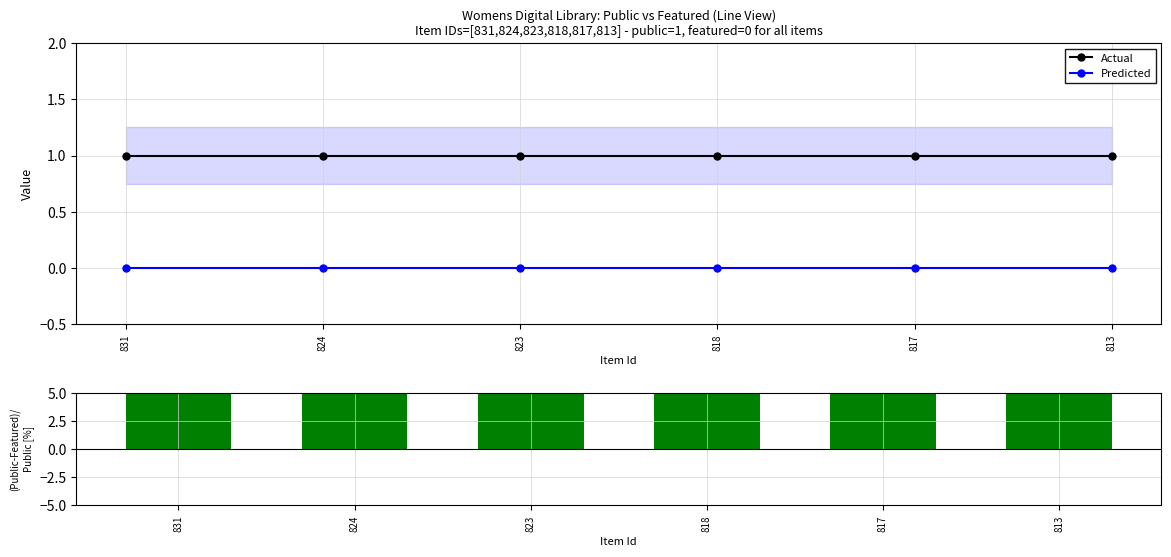

Between 823 and 824, which is larger?

823